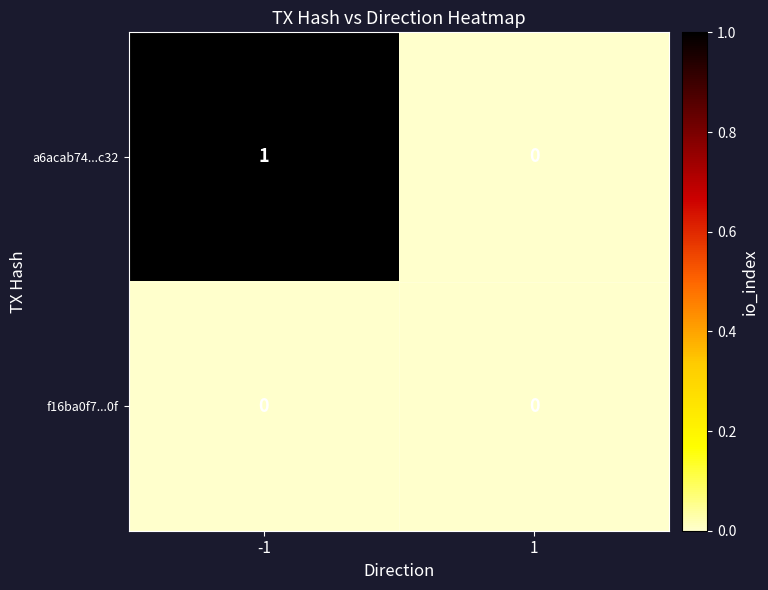

Which series has the largest range (max minus min)?

a6acab74...c32